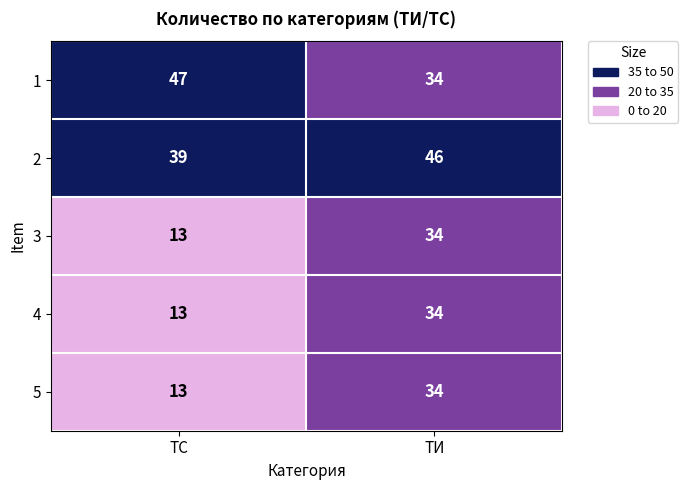

What is the maximum value shown in the chart?

47